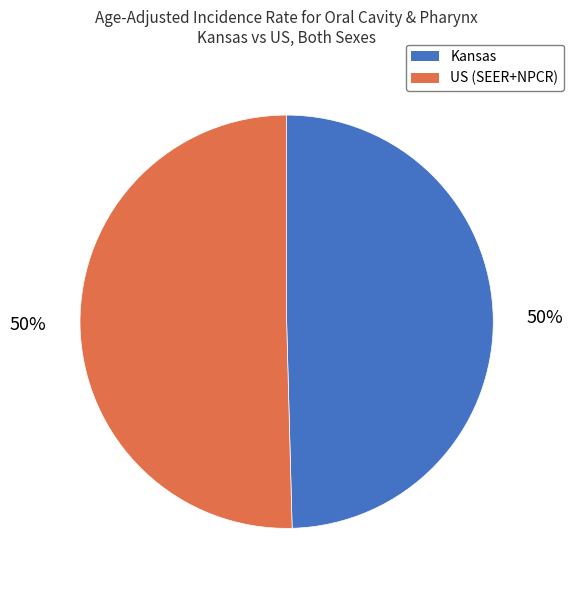

To the nearest percent, what is the average slice percentage?

50%